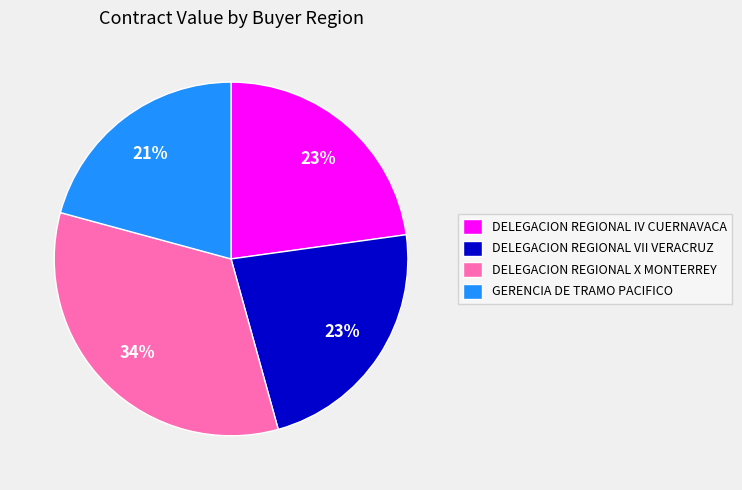

Which has a higher value, GERENCIA DE TRAMO PACIFICO or DELEGACION REGIONAL X MONTERREY?

DELEGACION REGIONAL X MONTERREY